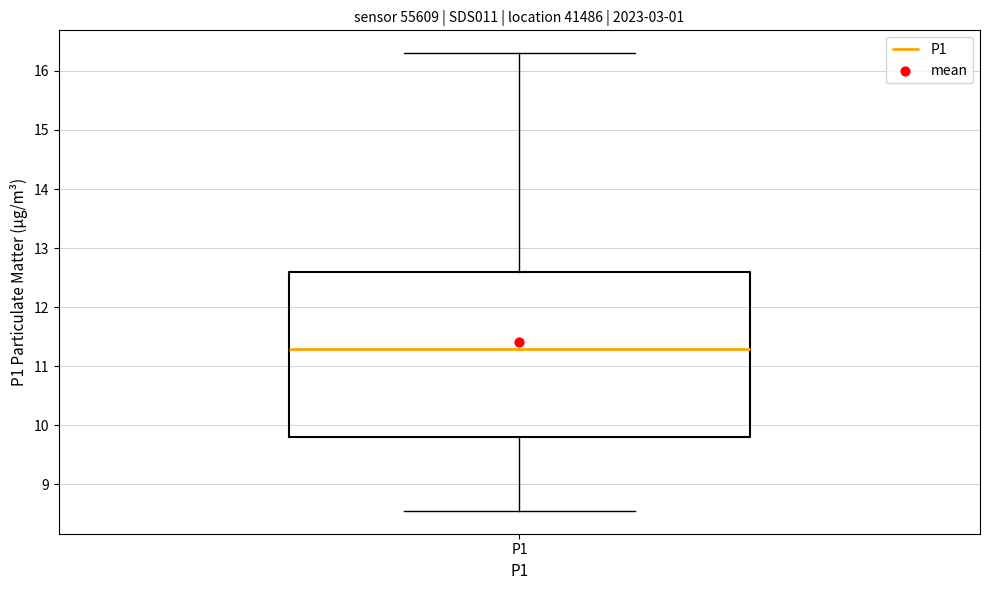

Where does the lower whisker of the box for P1 end on the y-axis? The values are not printed on the chart, so give them approximately, as read against the axis.

8.6